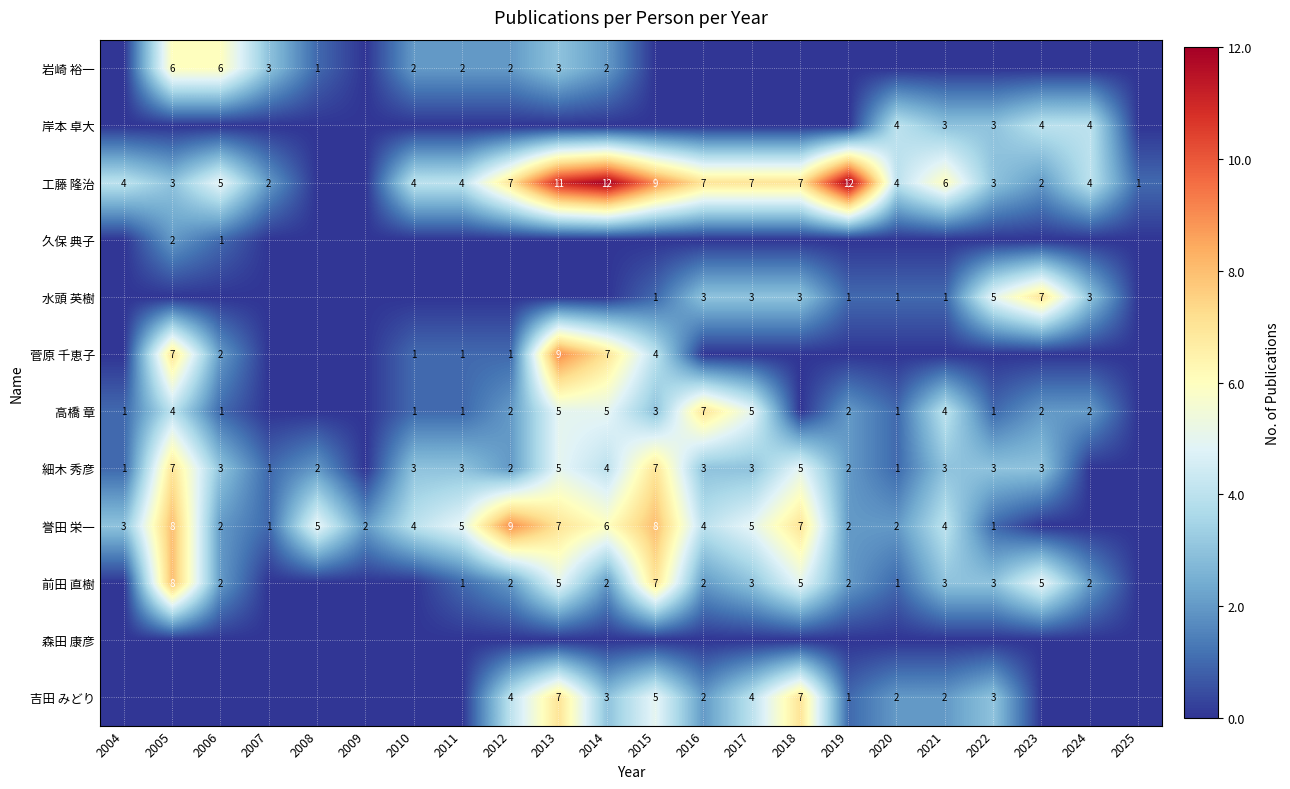

Which has a higher value, 2015 or 2014?

2014